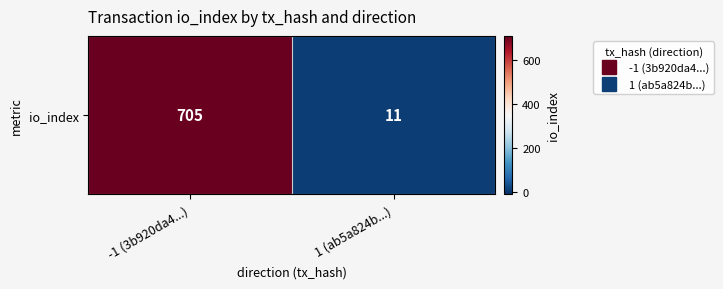

At which category does the chart reach its peak across all series?

-1 (3b920da4...)